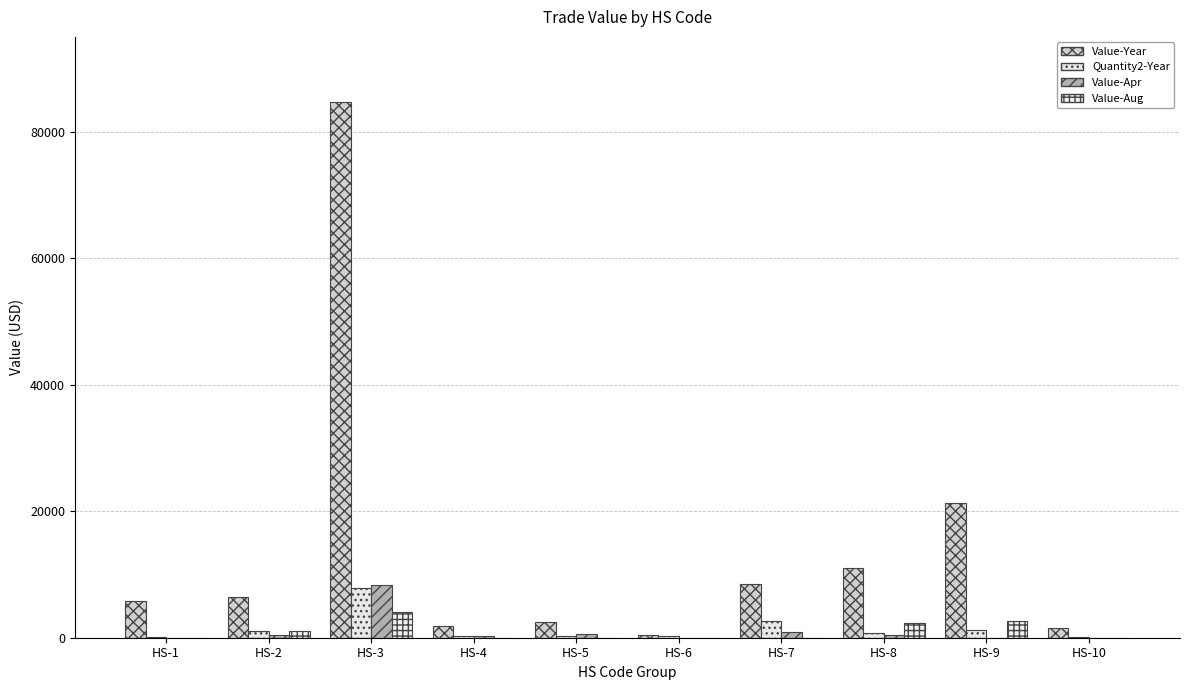

At which label does Value-Apr first exceed 359?

HS-3